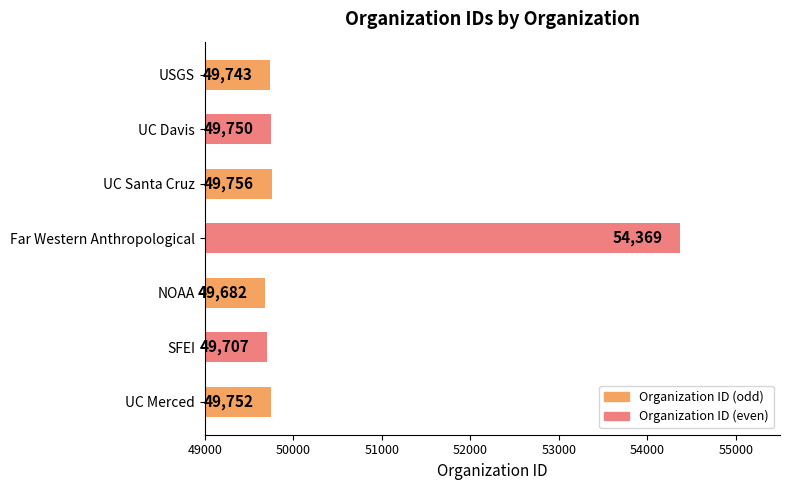

What is the average value?

50394